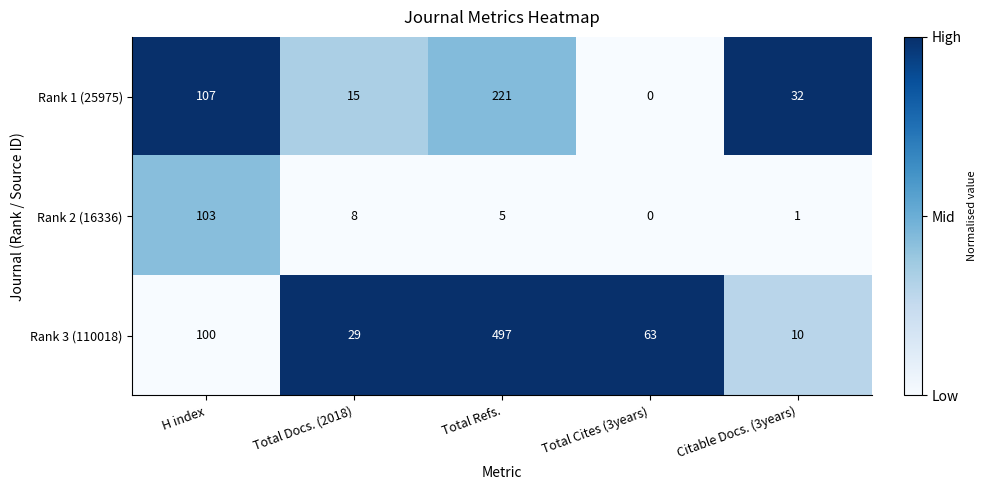

What is the spread (max minus min) of values at Total Cites (3years)?

63